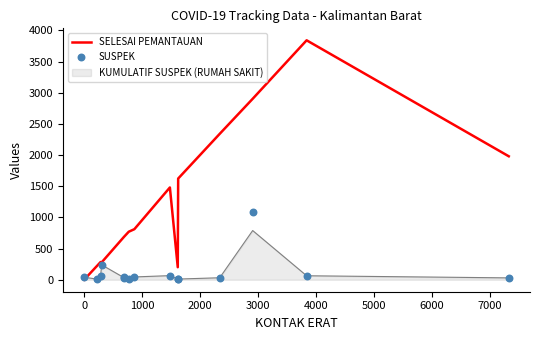

Which series has the widest spread of Y values?

SELESAI PEMANTAUAN